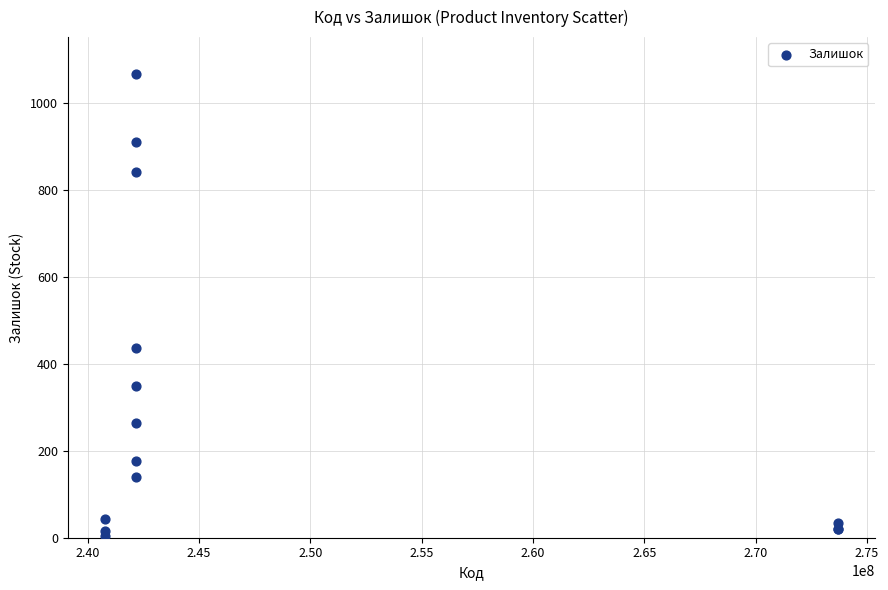

What Y value in the scatter plot is closest to 535?

436